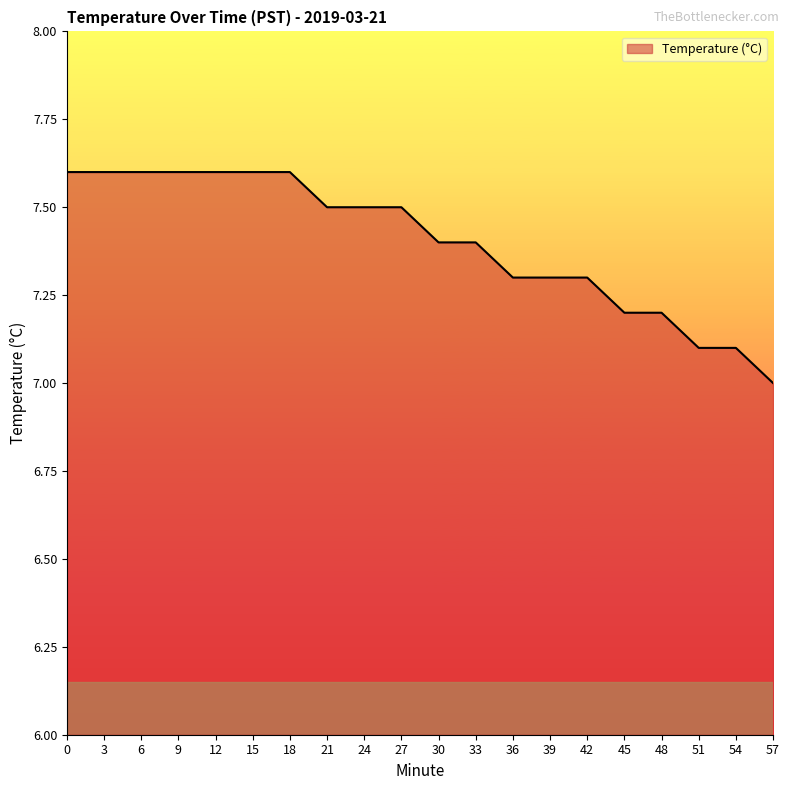

What is the minimum value shown in the chart?

7.0